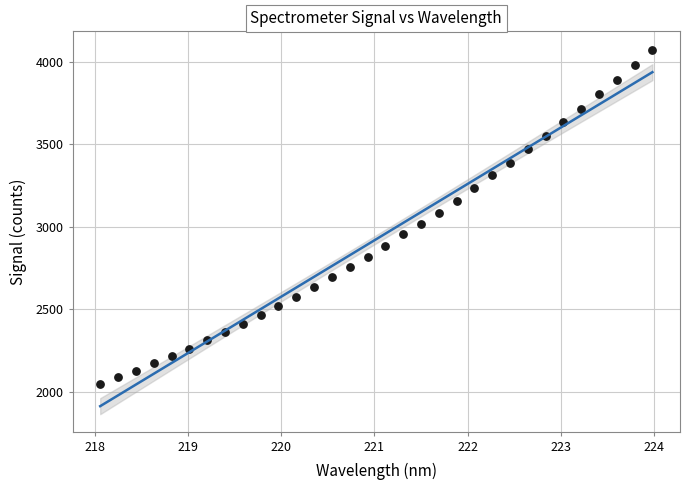

What is the range of X values (max minus min)?

5.9